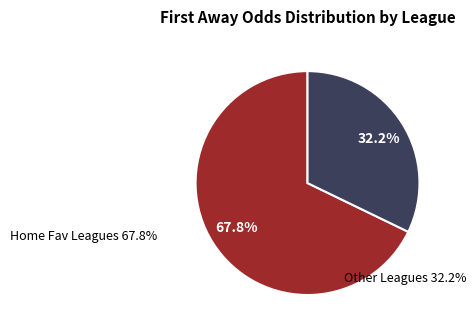

What is the majority slice?

Home Fav Leagues